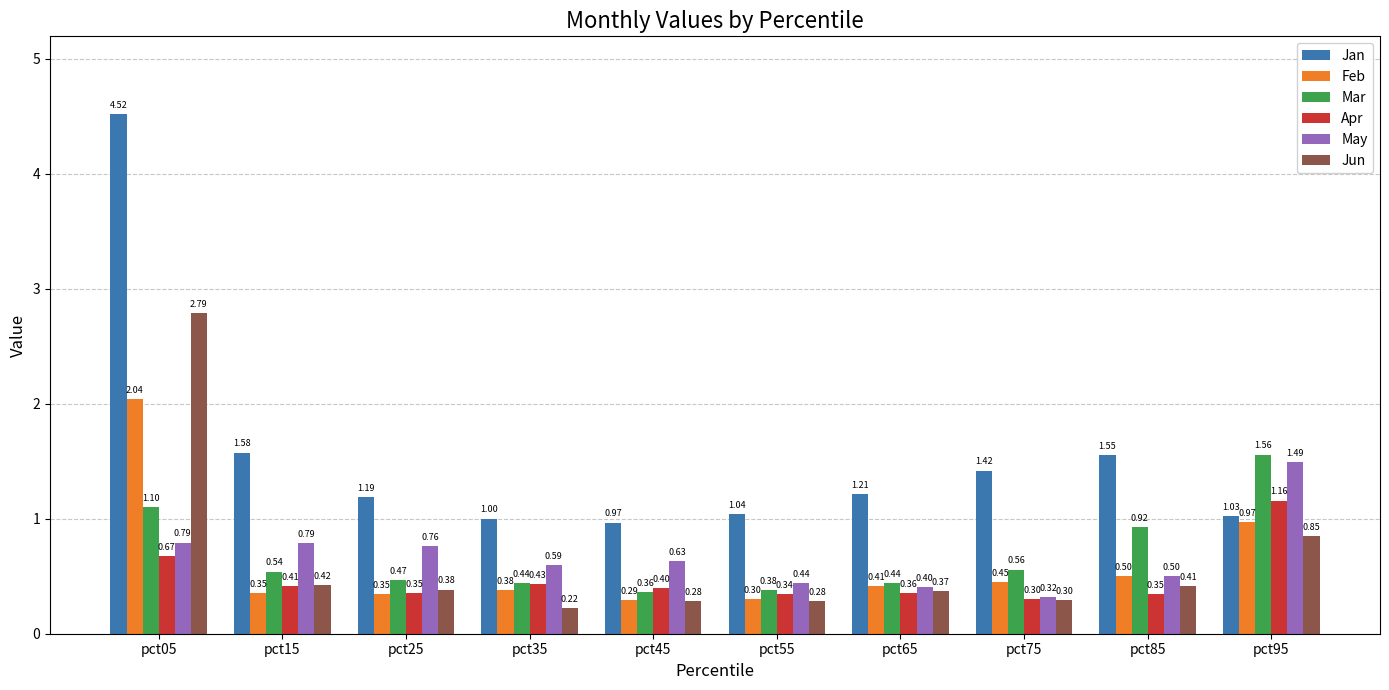

What is the difference between the Jan values at pct95 and pct05?

3.5